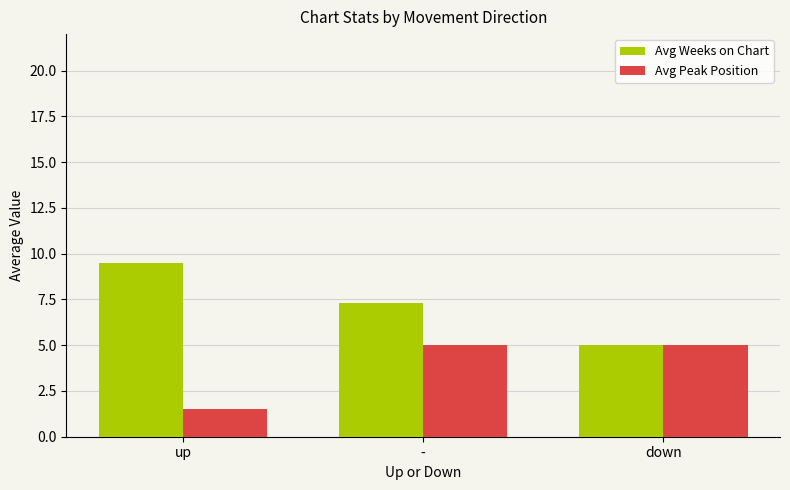

At up, list the series in order from smallest to largest.

Avg Peak Position, Avg Weeks on Chart